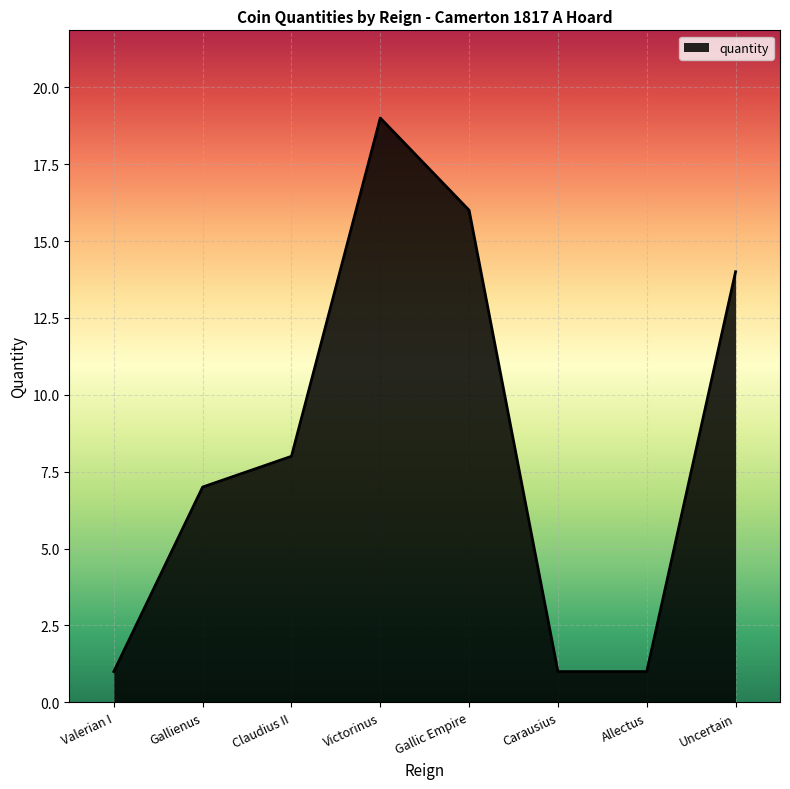

What is the difference between the maximum and minimum values?

18